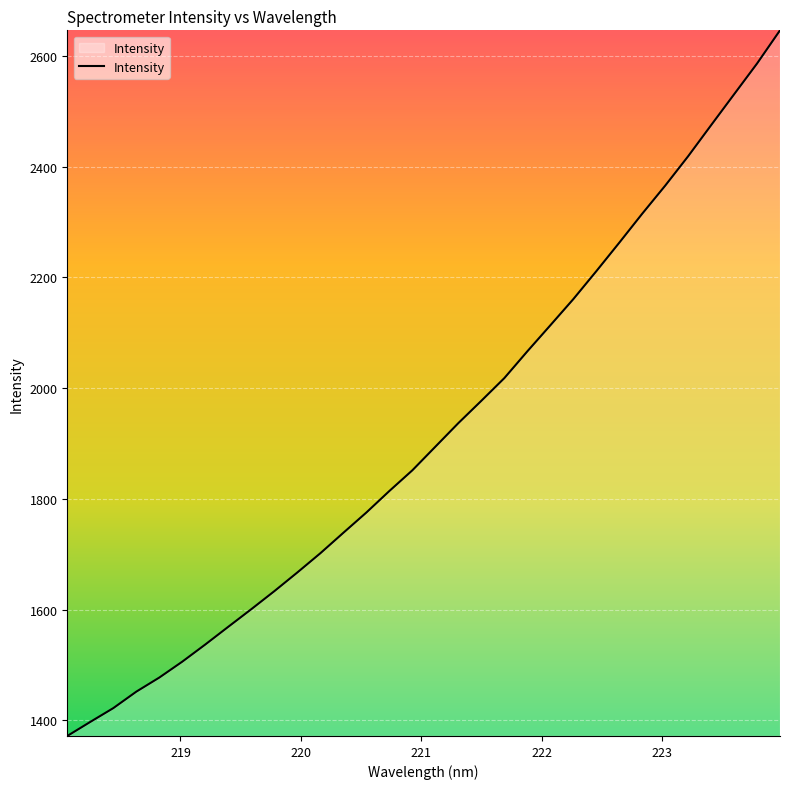

What is the difference between the maximum and minimum values?

1274.7